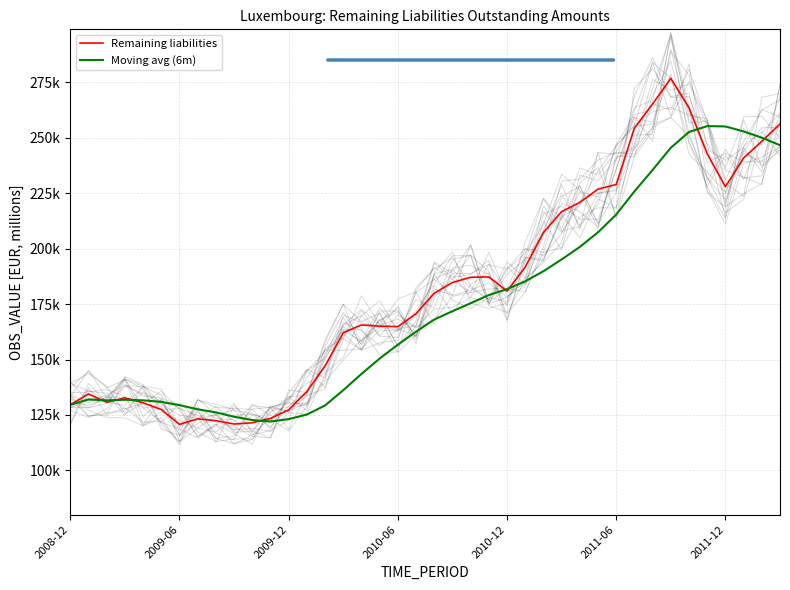

The Remaining liabilities series shows 254774.7 at 22. True or false?

False